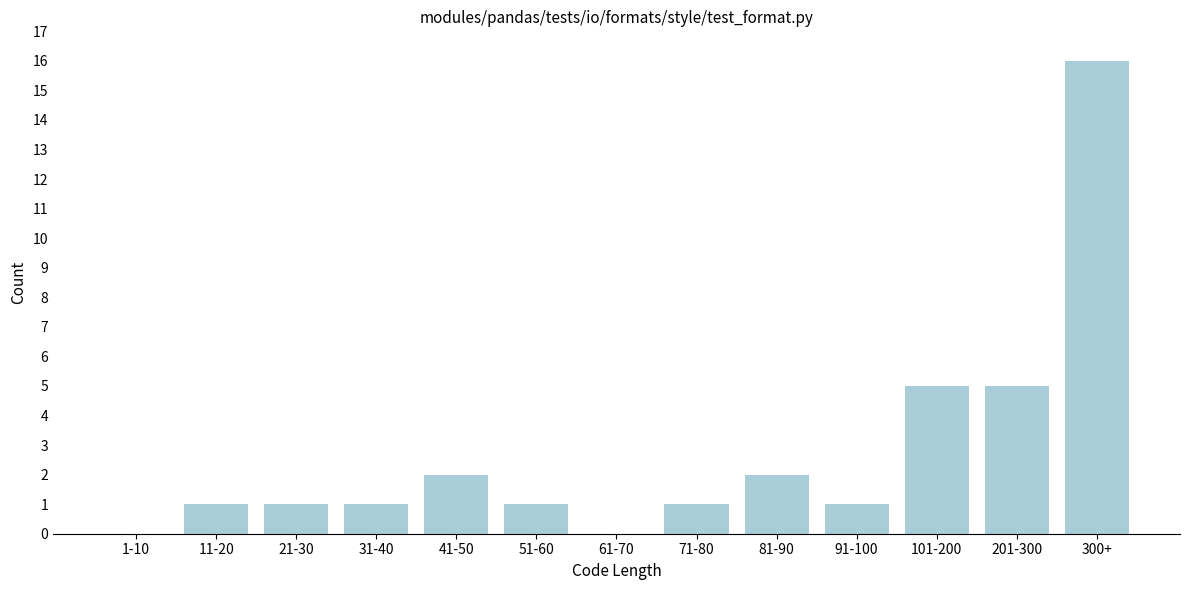

Reading left to right, extract all data points from this chart.

1-10=0	11-20=1	21-30=1	31-40=1	41-50=2	51-60=1	61-70=0	71-80=1	81-90=2	91-100=1	101-200=5	201-300=5	300+=16